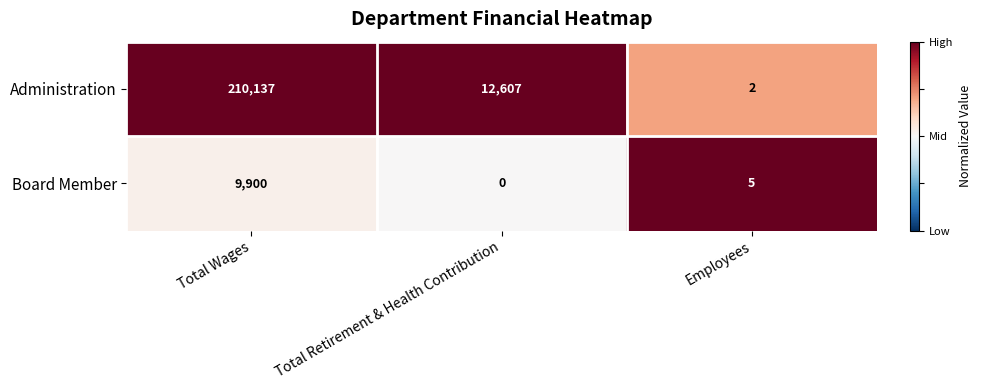

At how many categories does at least one series exceed 0?

3